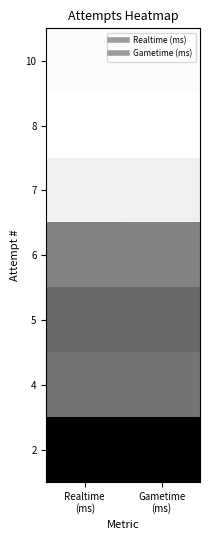

Between Gametime
(ms) and Realtime
(ms), which is larger?

Realtime
(ms)